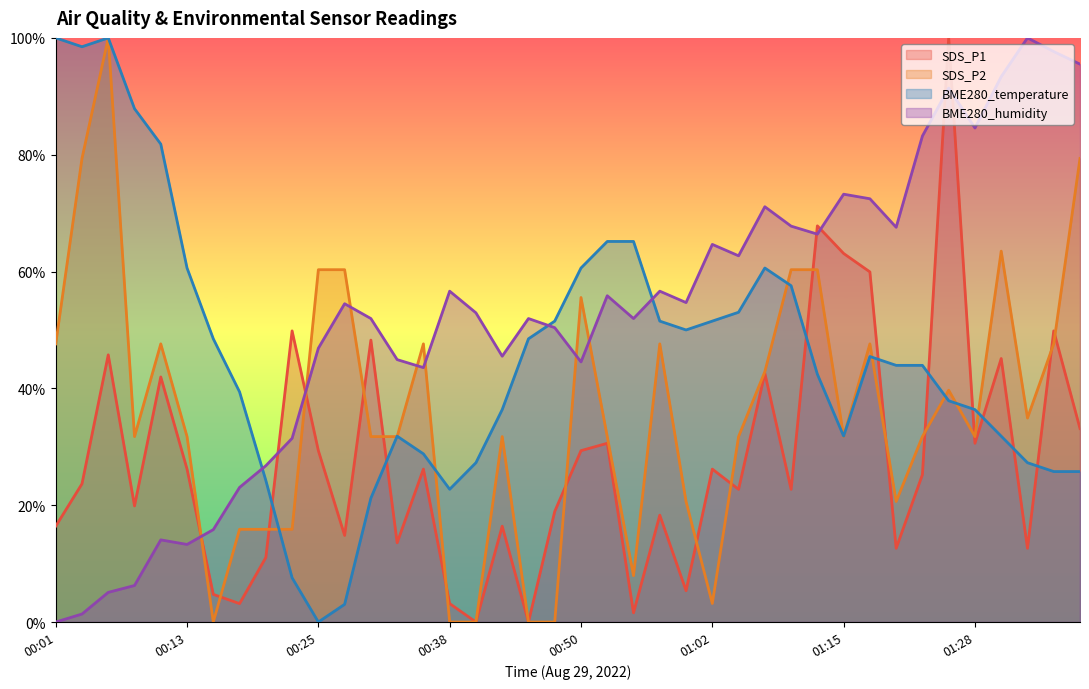

List the series in order of their overall mean, lowest first.

SDS_P1, SDS_P2, BME280_temperature, BME280_humidity